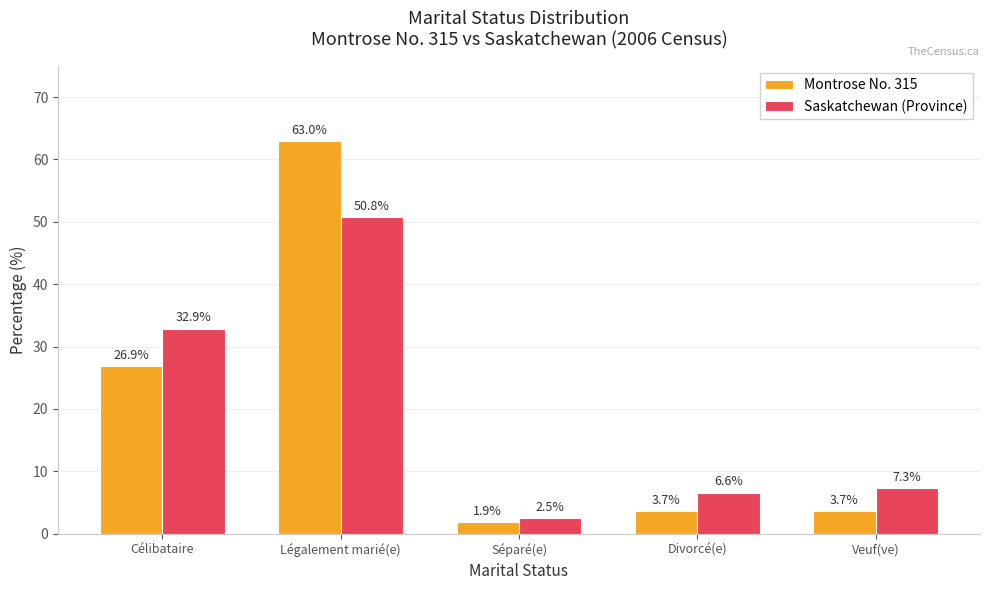

What is the spread (max minus min) of values at Divorcé(e)?

2.9